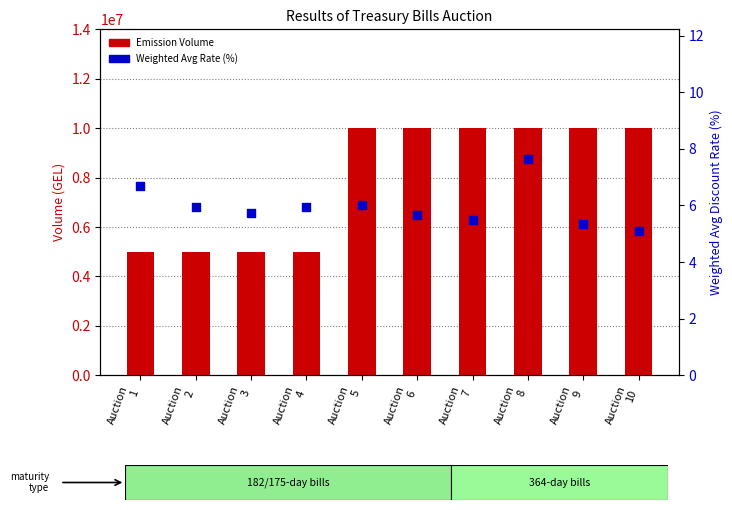

What is the total value across all series at Auction
6?

10000005.7